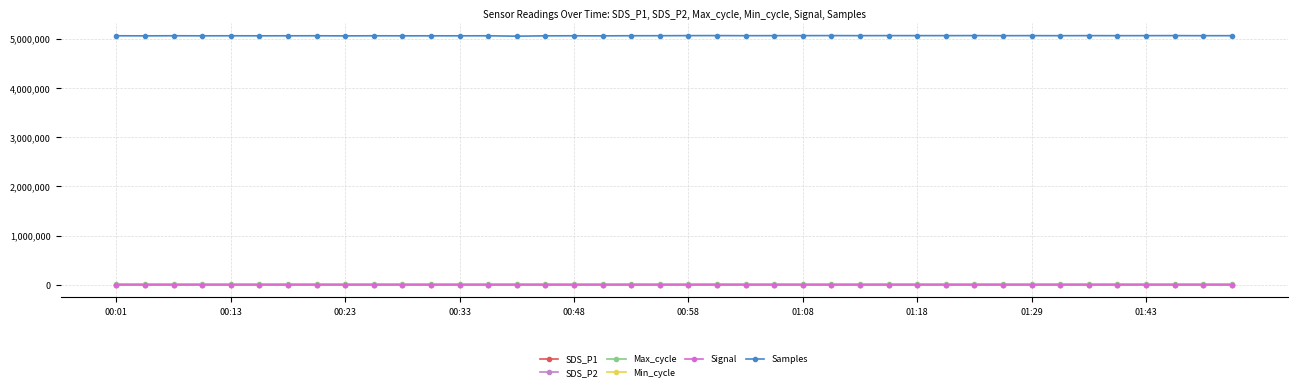

At how many categories does at least one series exceed 2669080?

40